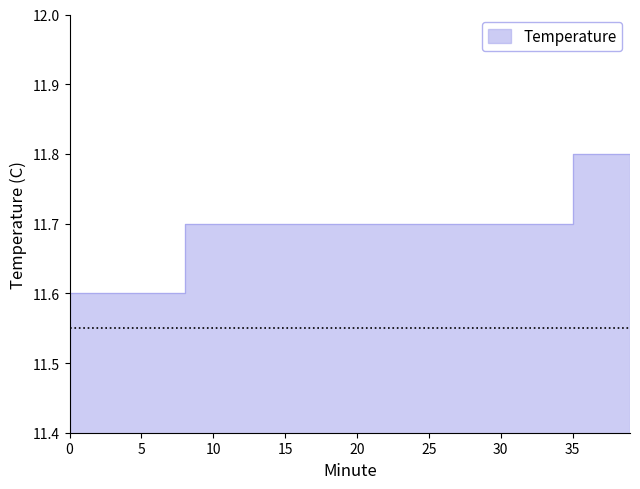

Reading left to right, what are all the values shown in this chart?

0=11.6	1=11.6	2=11.6	3=11.6	4=11.6	5=11.6	6=11.6	7=11.6	8=11.7	9=11.7	10=11.7	11=11.7	12=11.7	13=11.7	14=11.7	15=11.7	16=11.7	17=11.7	18=11.7	19=11.7	20=11.7	21=11.7	22=11.7	23=11.7	24=11.7	25=11.7	26=11.7	27=11.7	28=11.7	29=11.7	30=11.7	31=11.7	32=11.7	33=11.7	34=11.7	35=11.8	36=11.8	37=11.8	38=11.8	39=11.8